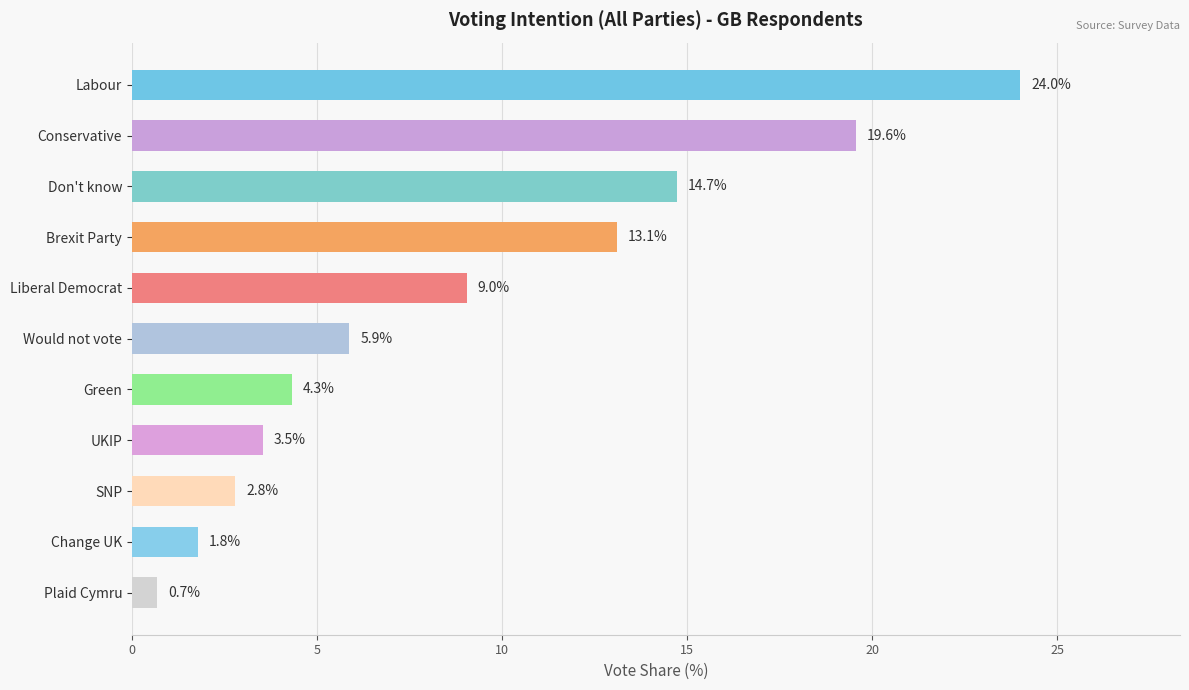

Is it true that the value at SNP is 4.9?

False